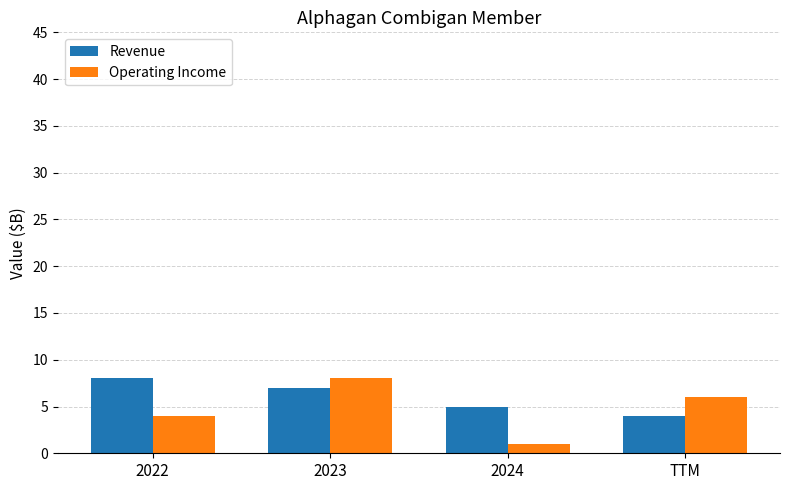

At which category is the sum across all series the highest?

2023